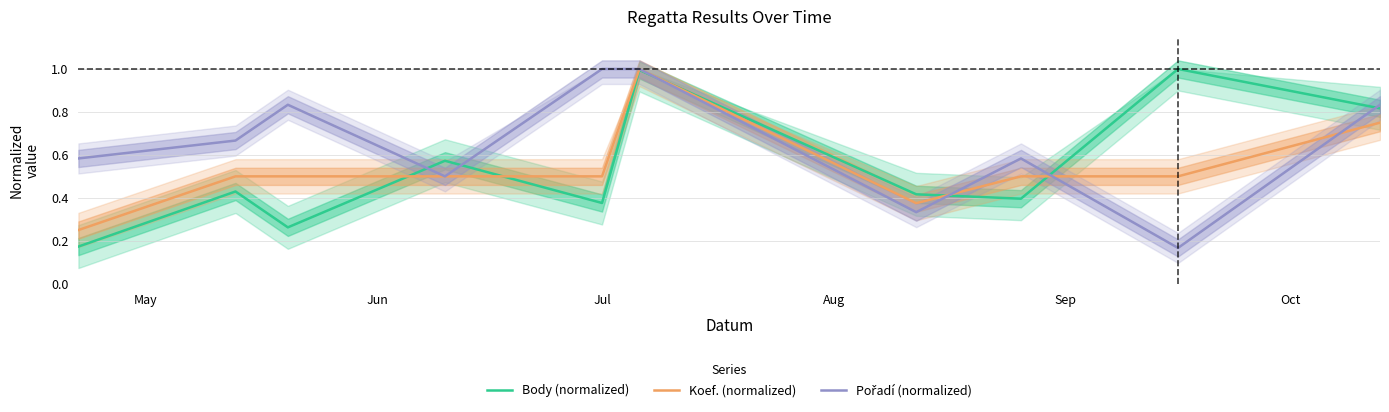

What is the sum of all Body (normalized) values?

5.4